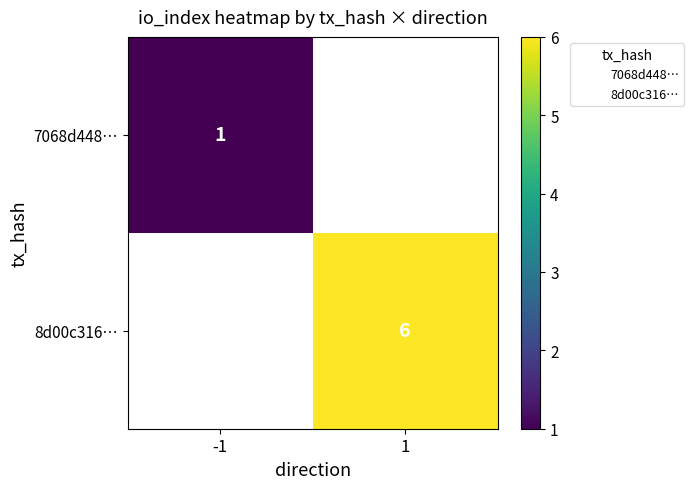

The value of 7068d448… at -1 is 0.4. True or false?

False